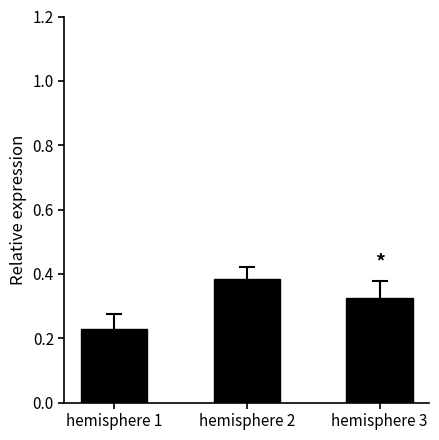

True or false: the data shows 0.1 at hemisphere 1.

False